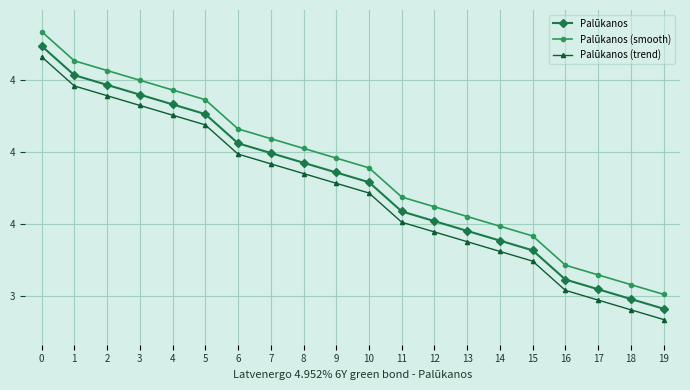

What is the total value across all series at 4?

11.0